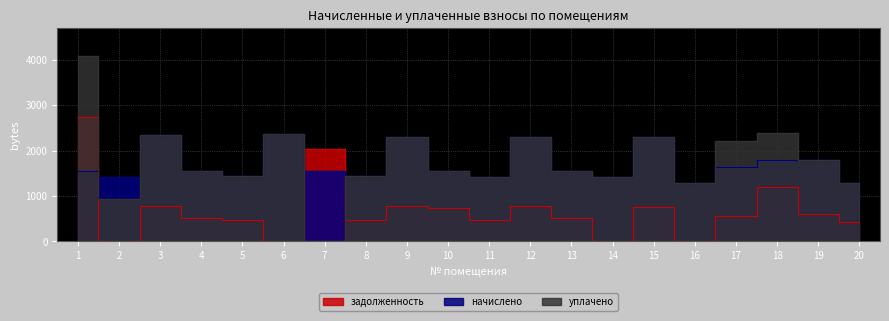

True or false: уплачено and начислено cross at least once.

True